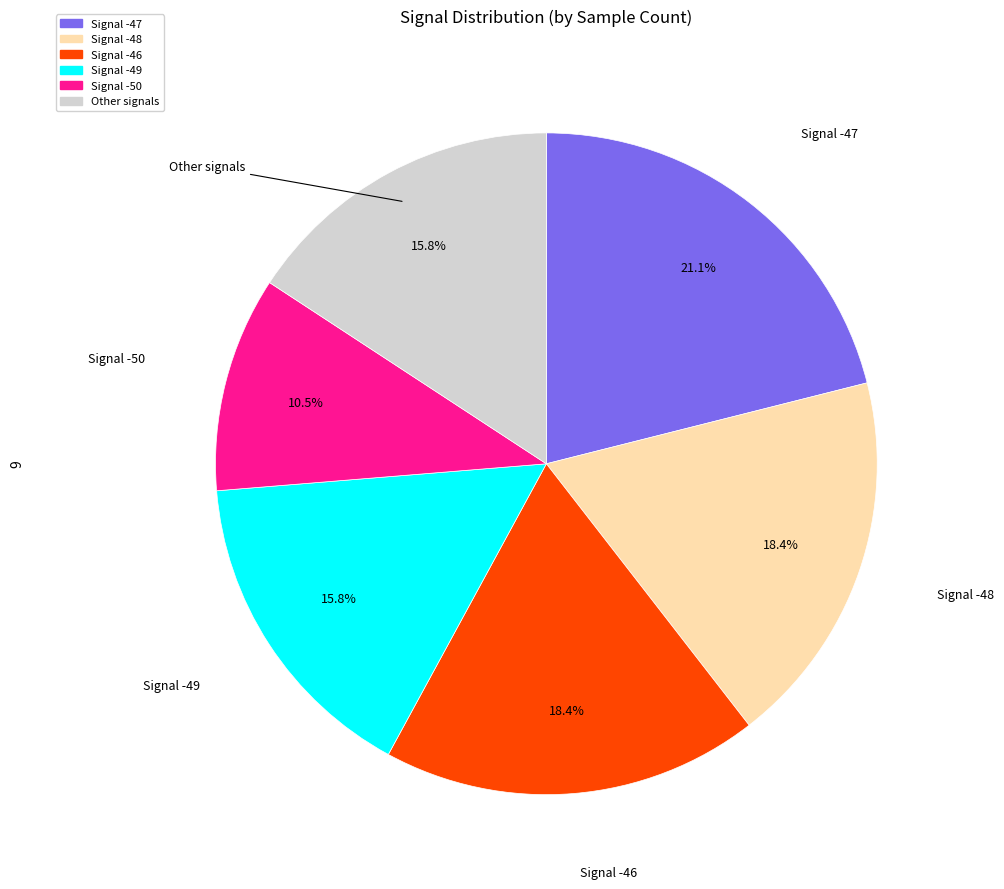

Count the number of slices in the pie.

6